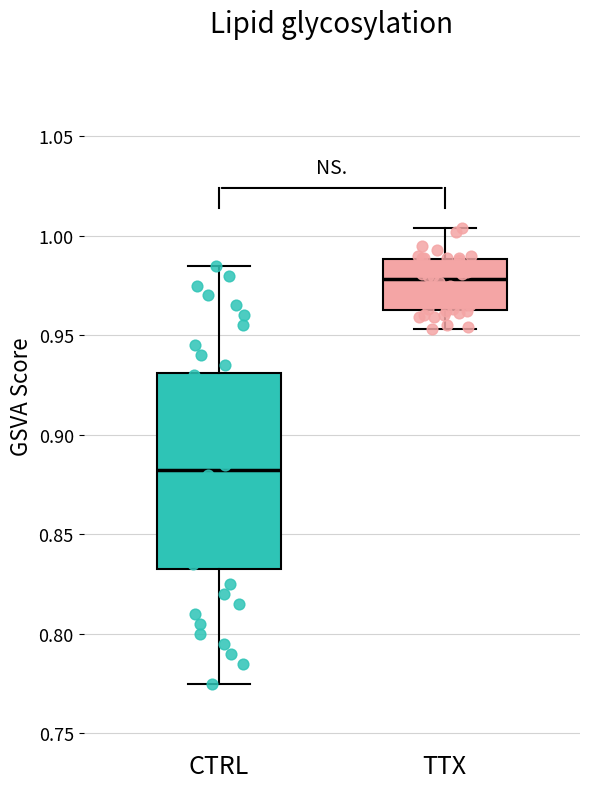

Reading left to right, read every box against the y-axis: the position of its median line, the range the box covers, and the ends of its whiskers. The values are not printed on the chart, so give them approximately, as read against the axis.

CTRL: median 0.885, box 0.835 to 0.930, whiskers 0.775 to 0.985
TTX: median 0.980, box 0.965 to 0.990, whiskers 0.955 to 1.005